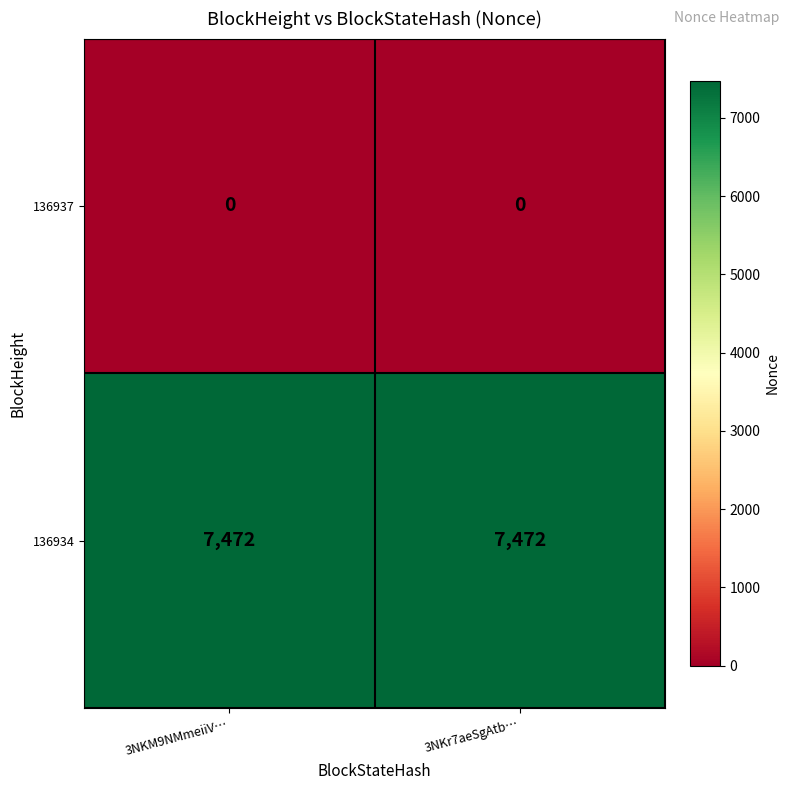

Is it true that 136934 equals 7472 at 3NKr7aeSgAtb…?

True